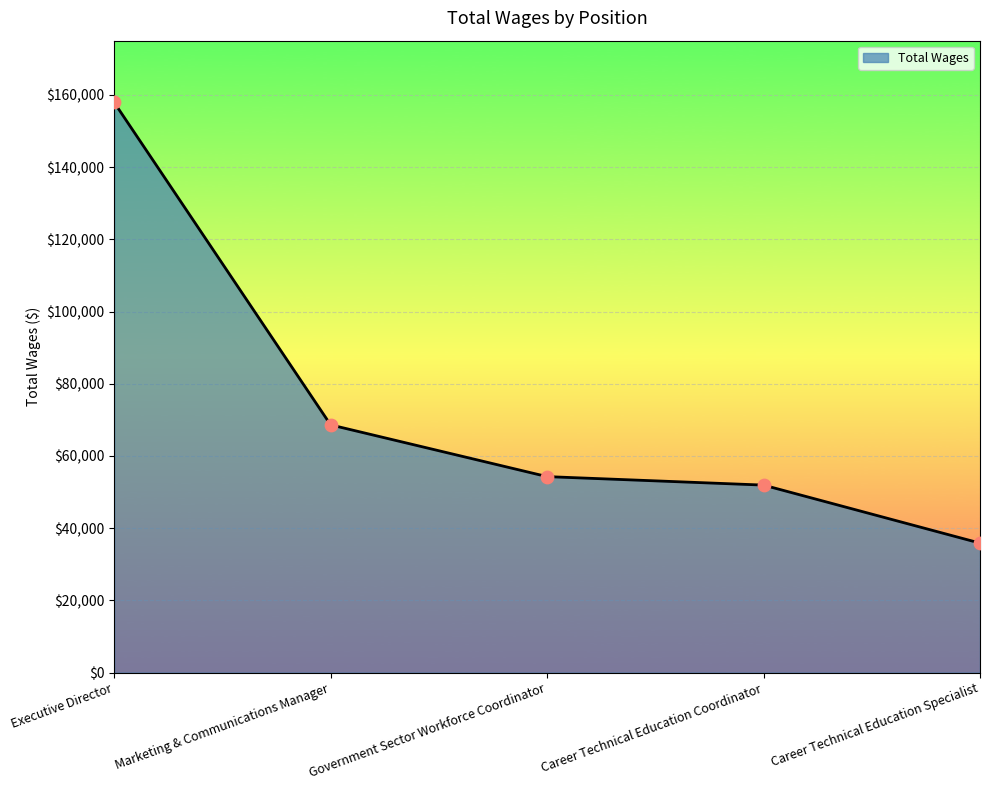

What is the change in value from Executive Director to Career Technical Education Specialist?

-122019